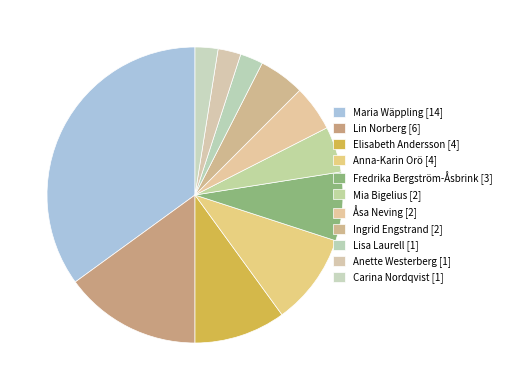

Do Elisabeth Andersson and Maria Wäppling together represent more than half of the pie?

No